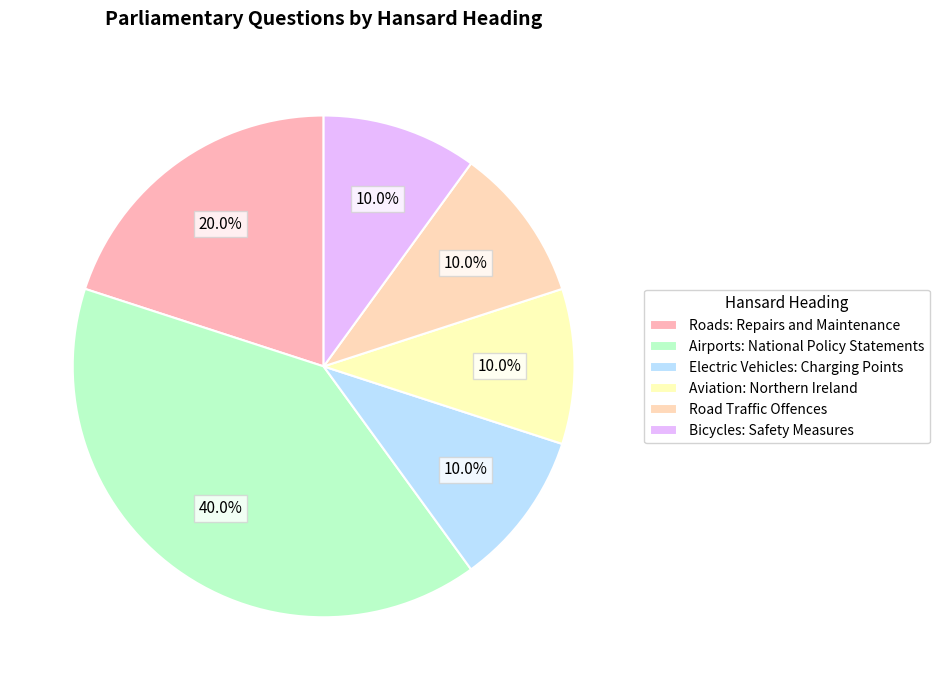

What is the smallest slice in the pie chart?

Electric Vehicles: Charging Points